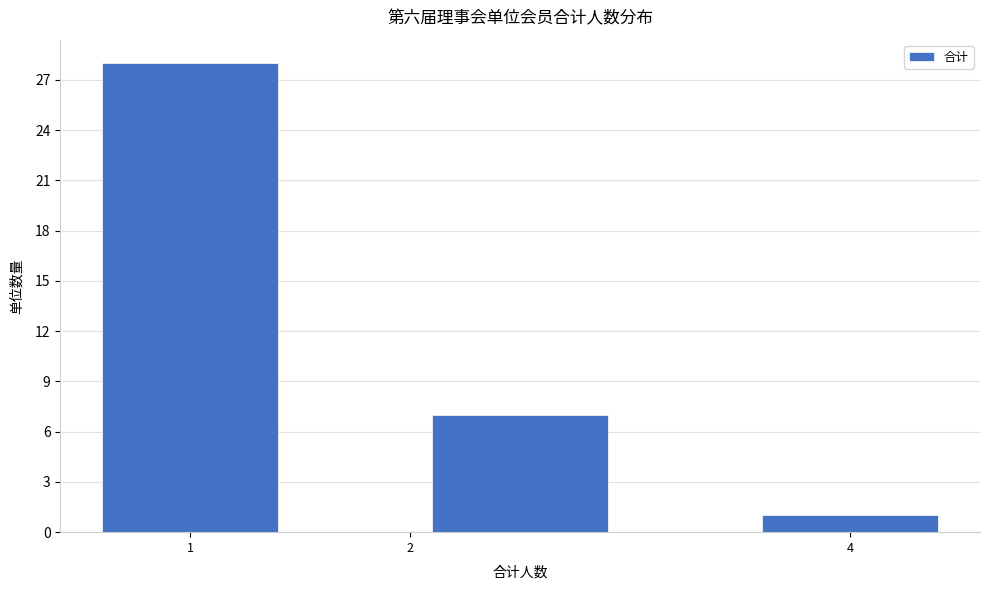

Reading left to right, transcribe this chart: for each bar, give the range it covers on the x-axis and its height. The values are not printed on the chart, so give them approximately, as read against the axis.

0.5 to 1.5: 28
1.5 to 3.5: 7
3.5 to 4.5: 1